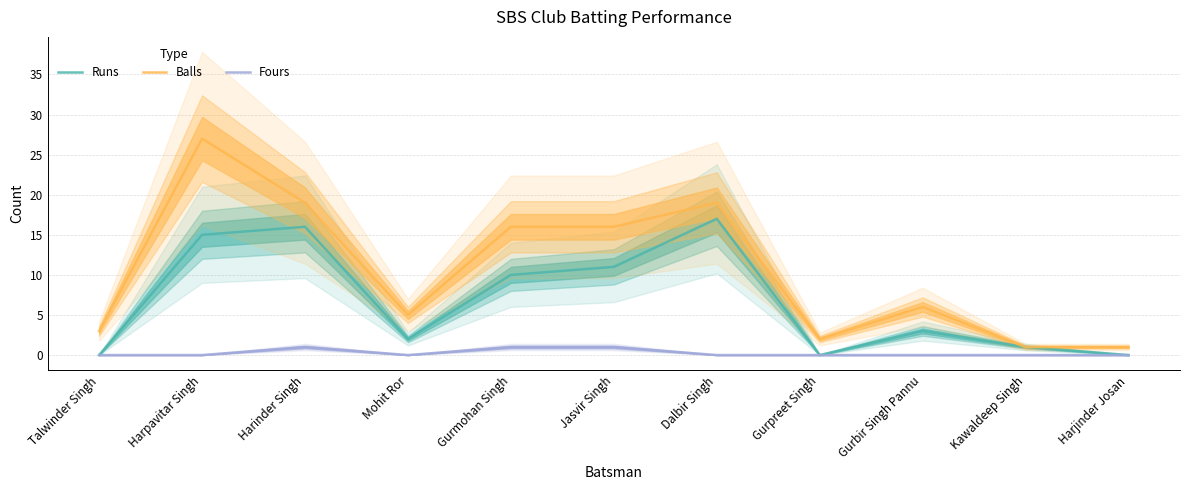

What is the sum of the Runs values at Gurmohan Singh and Gurpreet Singh?

10